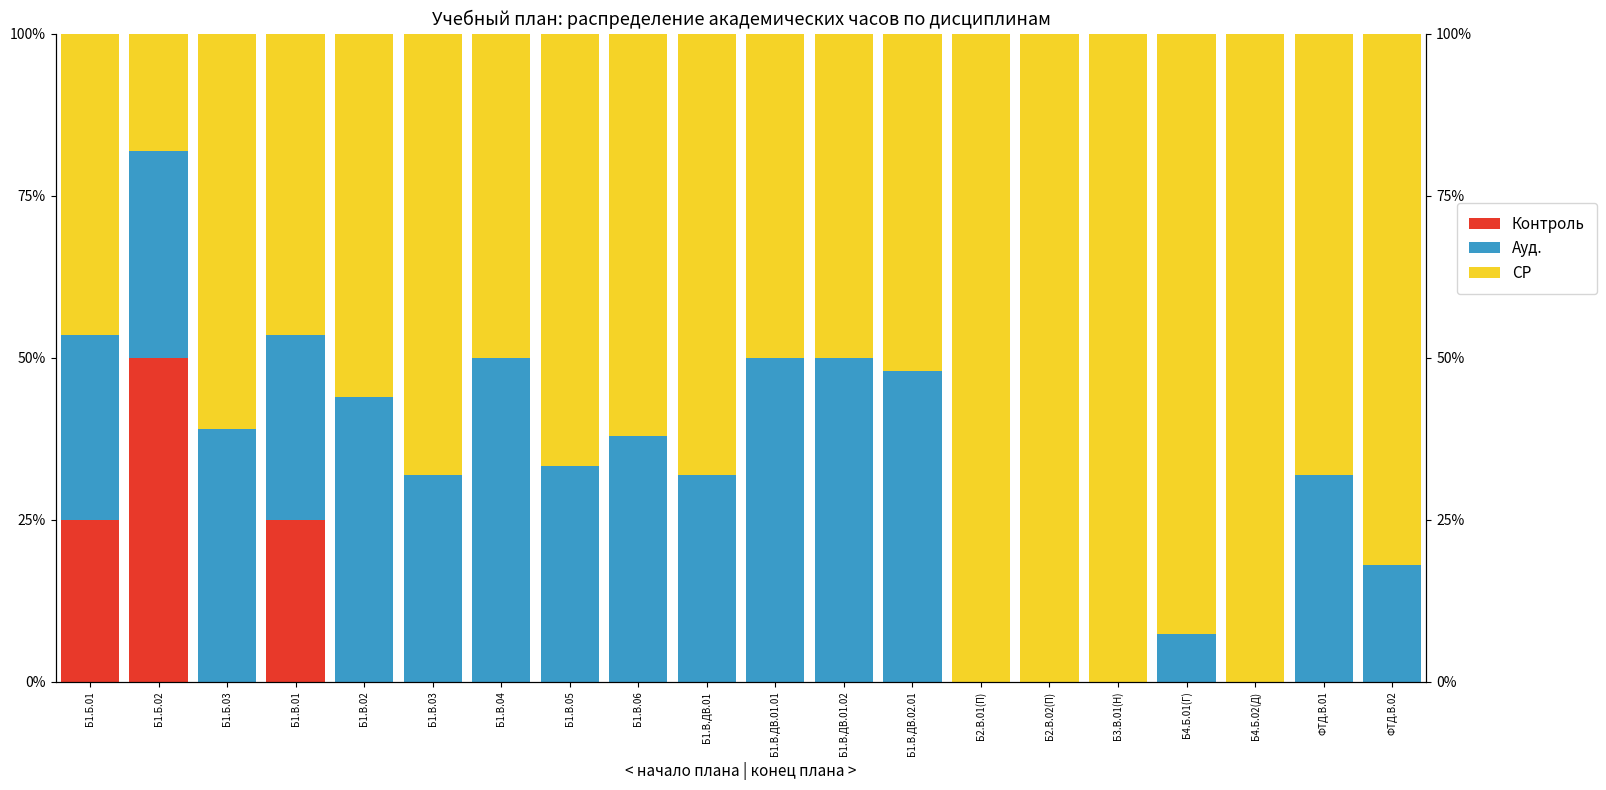

Reading left to right, transcribe all the data shown in this chart.

Контроль: Б1.Б.01=0.2	Б1.Б.02=0.5	Б1.Б.03=0.0	Б1.В.01=0.2	Б1.В.02=0.0	Б1.В.03=0.0	Б1.В.04=0.0	Б1.В.05=0.0	Б1.В.06=0.0	Б1.В.ДВ.01=0.0	Б1.В.ДВ.01.01=0.0	Б1.В.ДВ.01.02=0.0	Б1.В.ДВ.02.01=0.0	Б2.В.01(П)=0.0	Б2.В.02(П)=0.0	Б3.В.01(Н)=0.0	Б4.Б.01(Г)=0.0	Б4.Б.02(Д)=0.0	ФТД.В.01=0.0	ФТД.В.02=0.0
Ауд.: Б1.Б.01=0.3	Б1.Б.02=0.3	Б1.Б.03=0.4	Б1.В.01=0.3	Б1.В.02=0.4	Б1.В.03=0.3	Б1.В.04=0.5	Б1.В.05=0.3	Б1.В.06=0.4	Б1.В.ДВ.01=0.3	Б1.В.ДВ.01.01=0.5	Б1.В.ДВ.01.02=0.5	Б1.В.ДВ.02.01=0.5	Б2.В.01(П)=0.0	Б2.В.02(П)=0.0	Б3.В.01(Н)=0.0	Б4.Б.01(Г)=0.1	Б4.Б.02(Д)=0.0	ФТД.В.01=0.3	ФТД.В.02=0.2
СР: Б1.Б.01=0.5	Б1.Б.02=0.2	Б1.Б.03=0.6	Б1.В.01=0.5	Б1.В.02=0.6	Б1.В.03=0.7	Б1.В.04=0.5	Б1.В.05=0.7	Б1.В.06=0.6	Б1.В.ДВ.01=0.7	Б1.В.ДВ.01.01=0.5	Б1.В.ДВ.01.02=0.5	Б1.В.ДВ.02.01=0.5	Б2.В.01(П)=1.0	Б2.В.02(П)=1.0	Б3.В.01(Н)=1.0	Б4.Б.01(Г)=0.9	Б4.Б.02(Д)=1.0	ФТД.В.01=0.7	ФТД.В.02=0.8